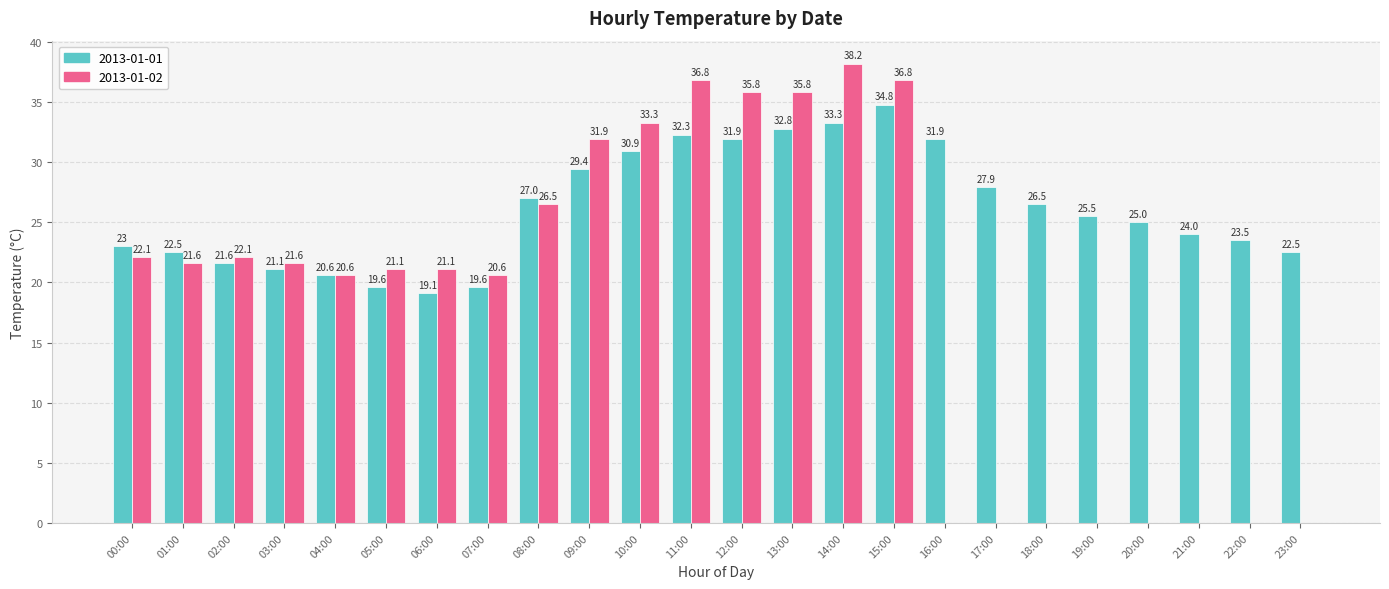

Which series has the largest total across all categories?

2013-01-01